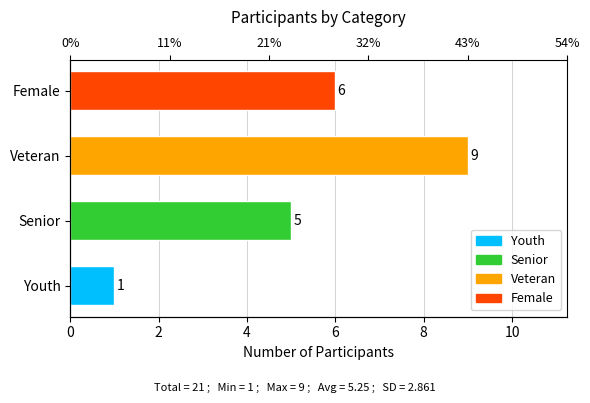

The value at Female is 2. True or false?

False